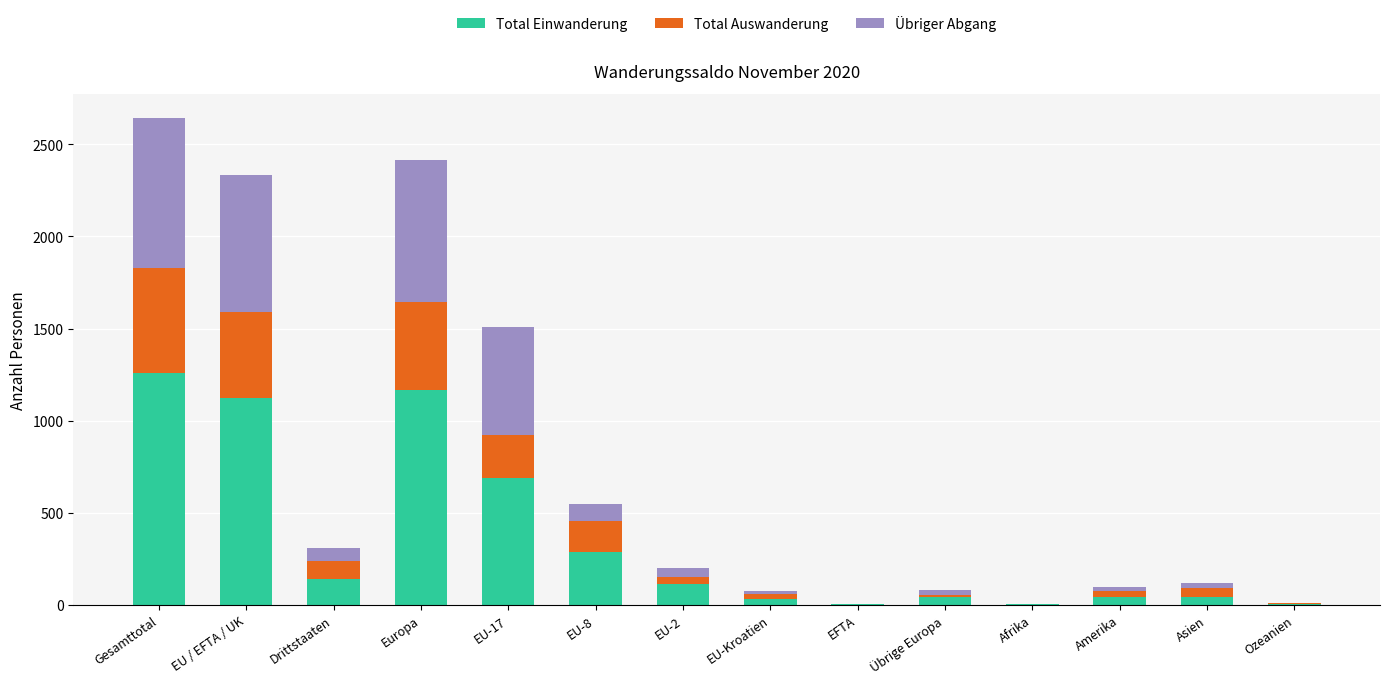

What is the sum of all Total Einwanderung values?

4945